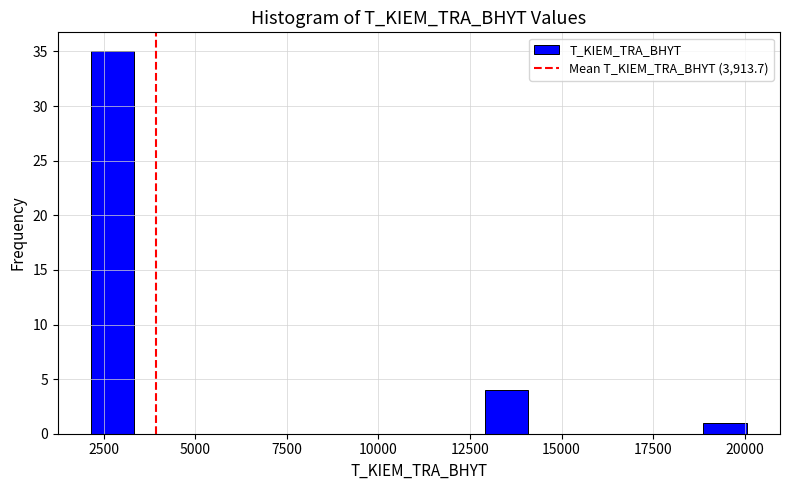

Around what value on the x-axis is the tallest bar? Give the approximate position of its centre, as read against the axis.

2500